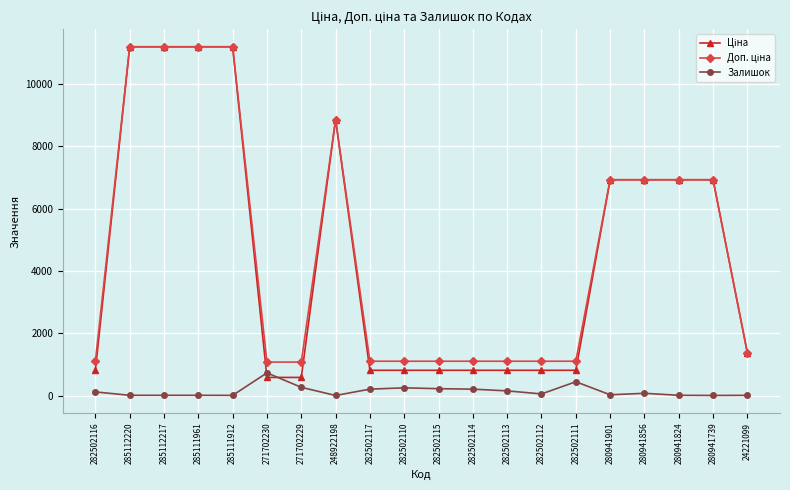

What is the highest value of the Залишок series?

736.0